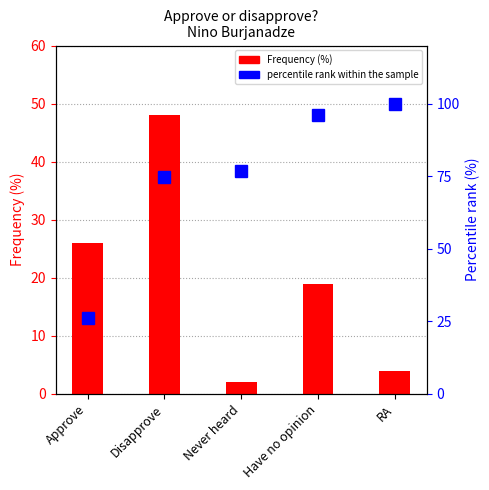

At which category is the sum across all series the highest?

Disapprove